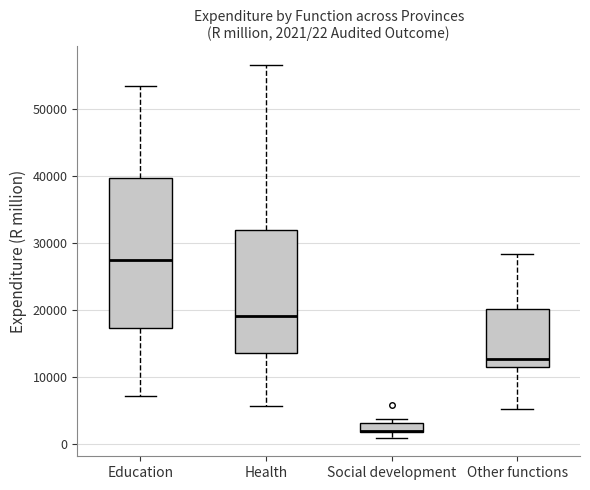

Comparing the boxes themselves (not the whiskers), which one is the tallest?

Education